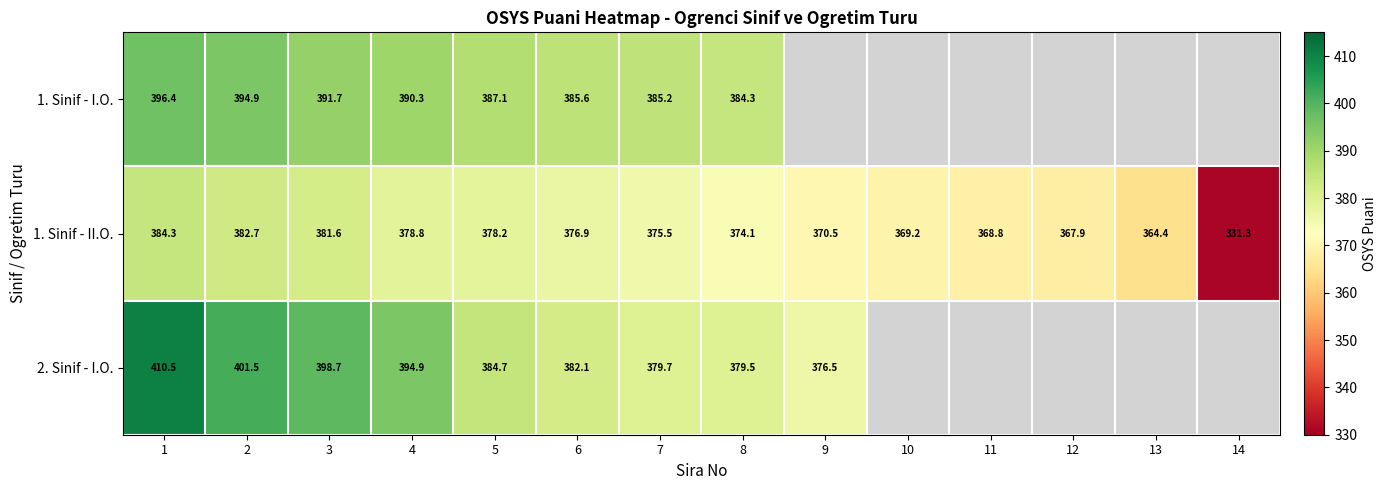

Is the value of 2. Sinif - I.O. at 3 greater than the value of 1. Sinif - II.O. at 13?

Yes